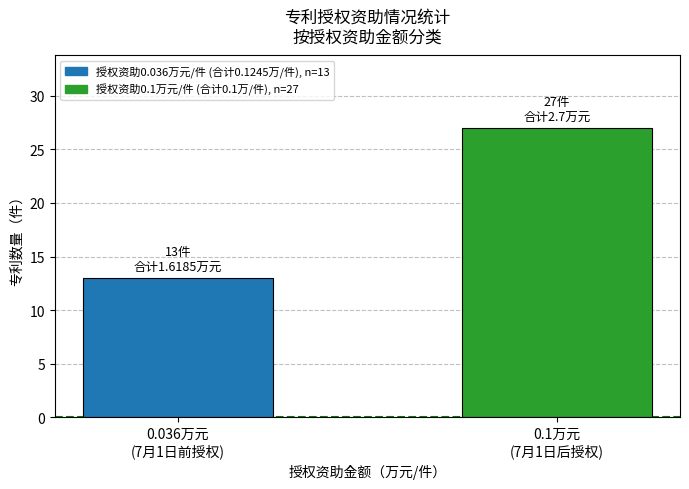

Rank the categories by value from lowest to highest.

0.036万元
(7月1日前授权), 0.1万元
(7月1日后授权)